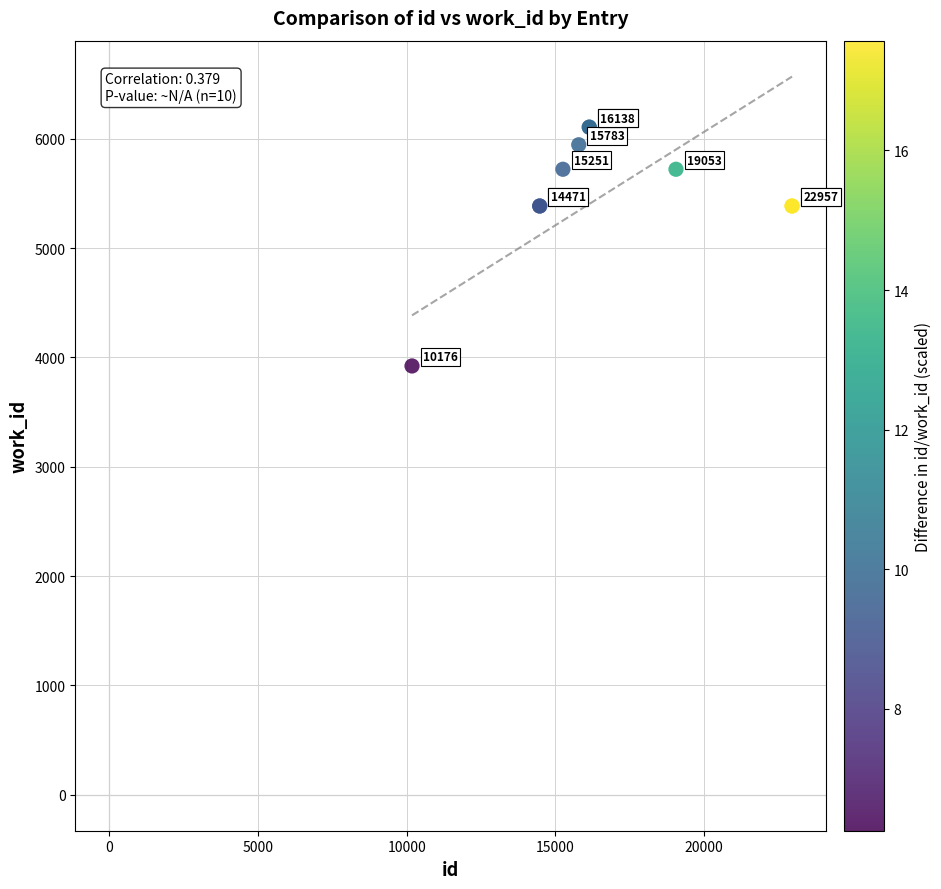

What Y value in the scatter plot is closest to 5014?

5385